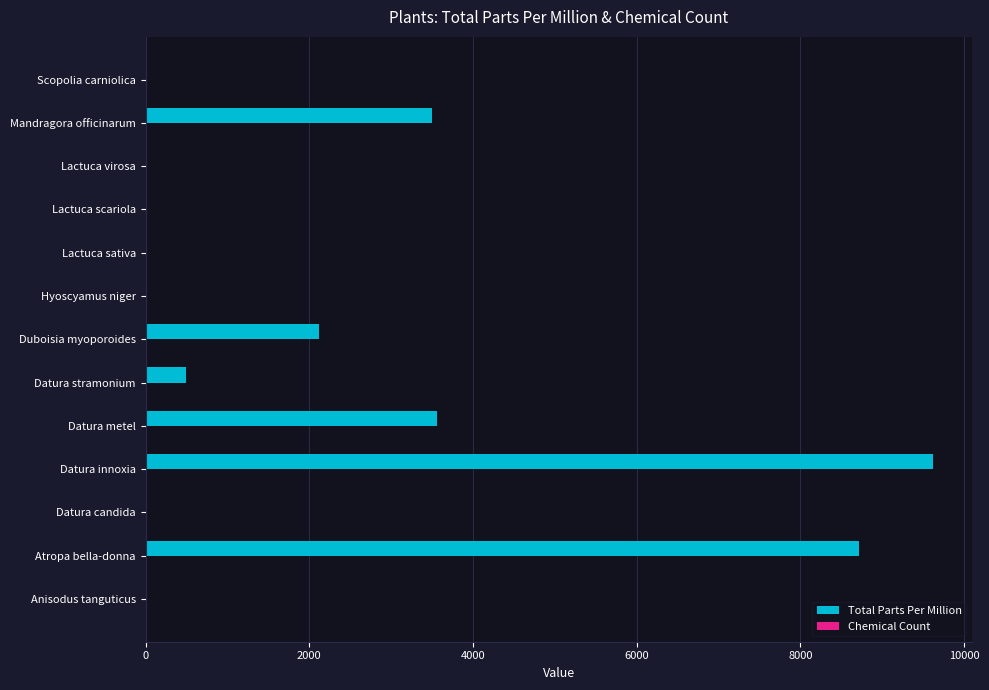

What is the greatest value displayed?

9615